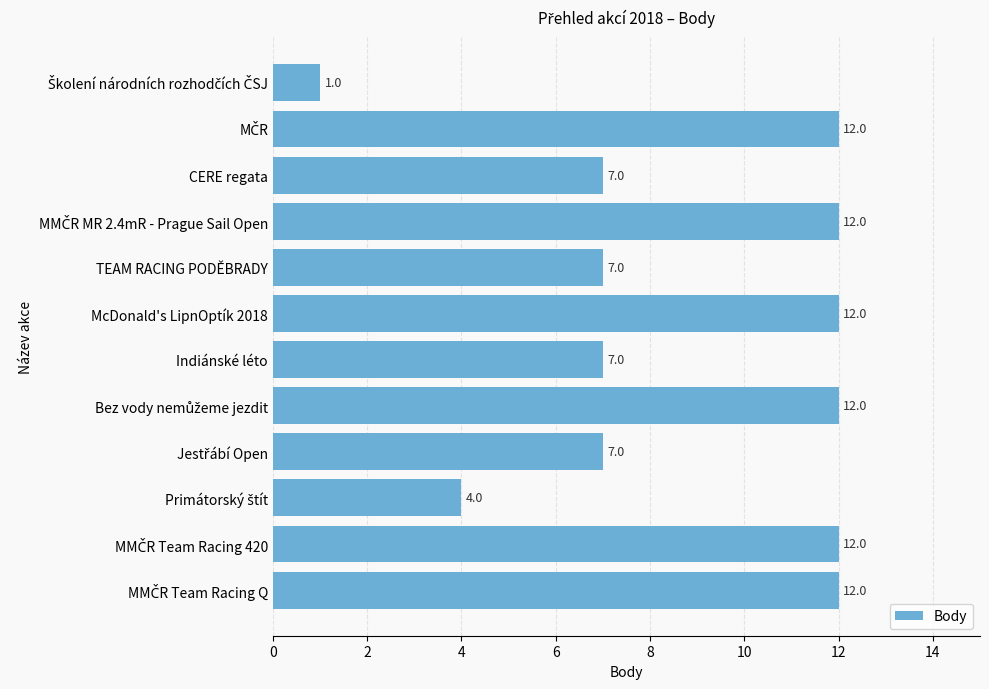

What is the sum of all values?

105